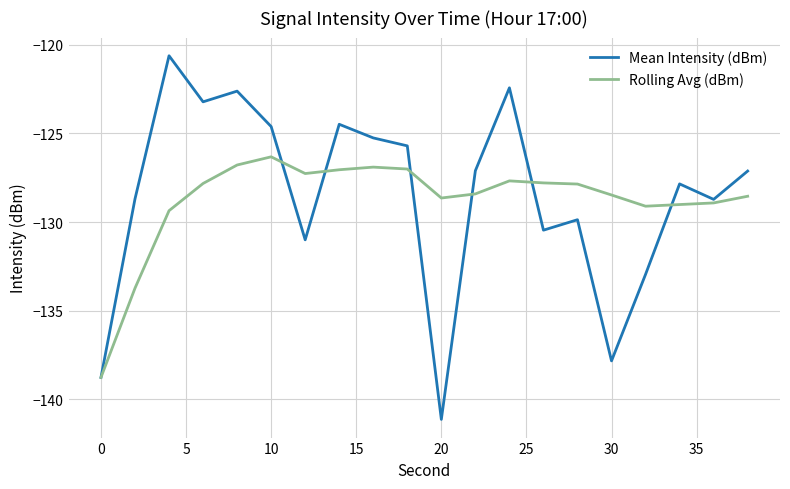

Which series has the widest spread of values?

Mean Intensity (dBm)